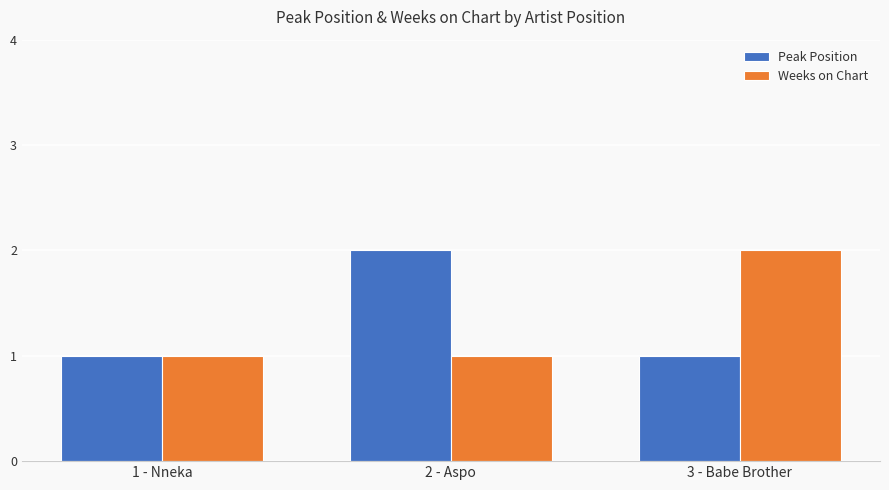

What is the sum of all Peak Position values?

4